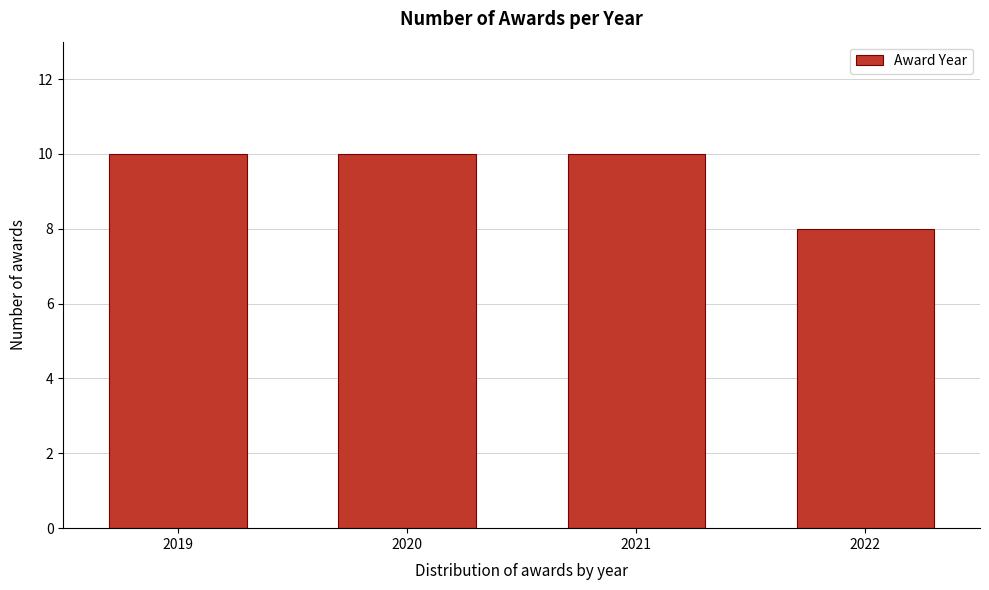

Reading left to right, list all the values displayed in this chart.

2019=10	2020=10	2021=10	2022=8